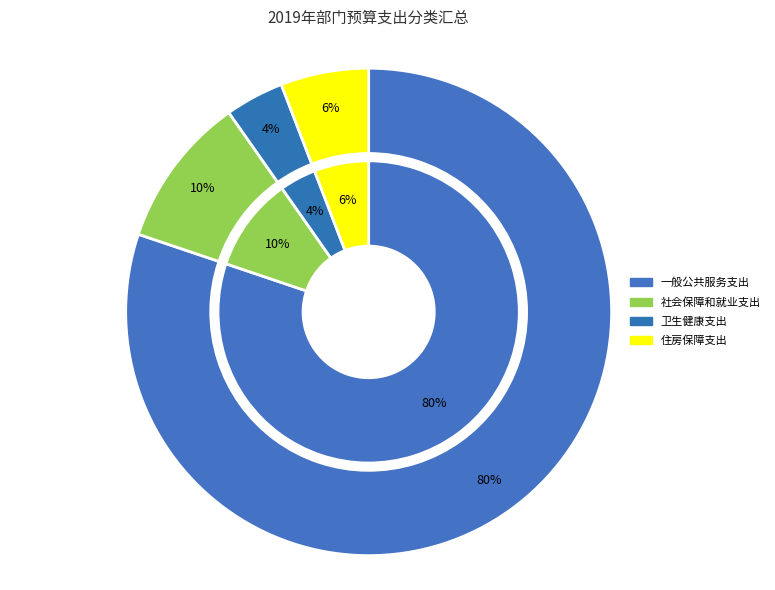

To the nearest percent, what portion does 卫生健康支出 represent?

4%